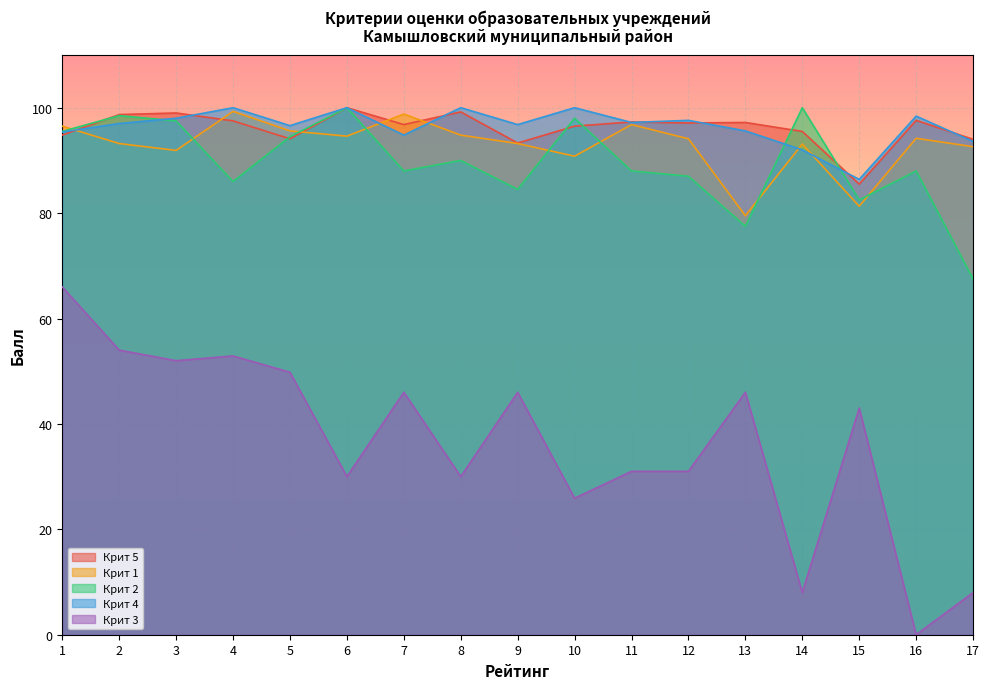

In Крит 4, how many points are lower than both neighbors (excluding endpoints)?

5